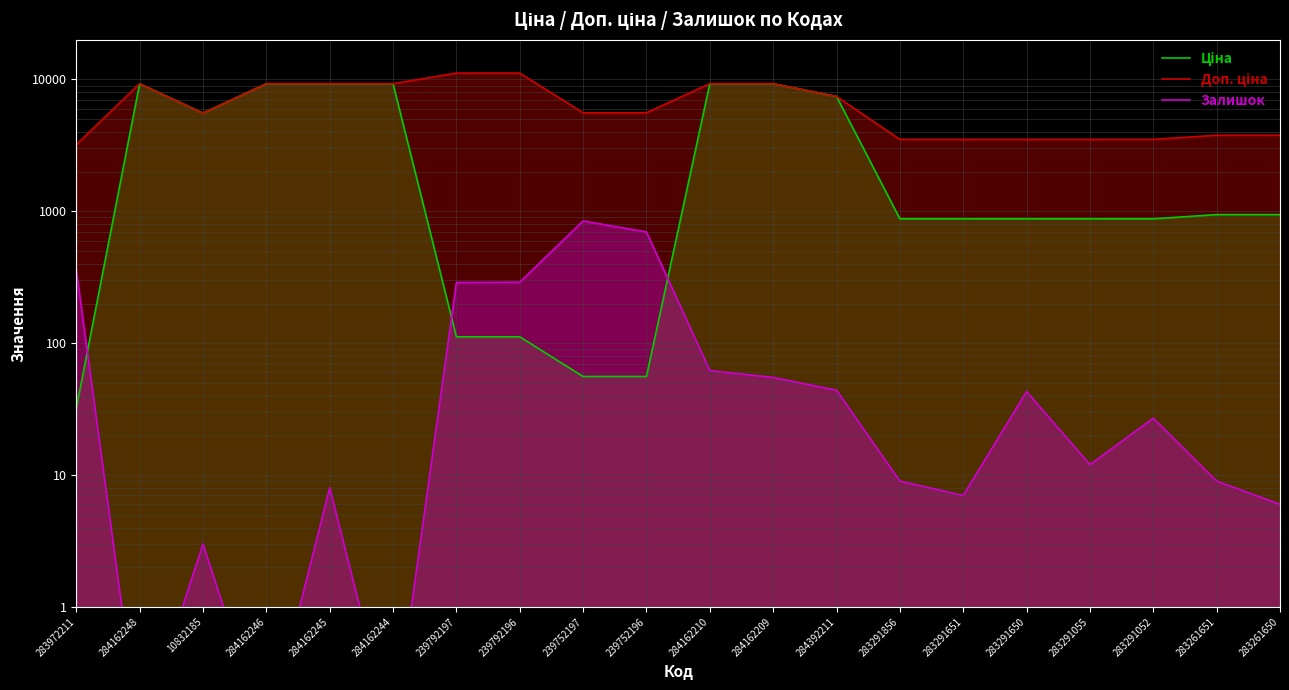

Is the value of Залишок at 284162248 greater than the value of Ціна at 284162209?

No